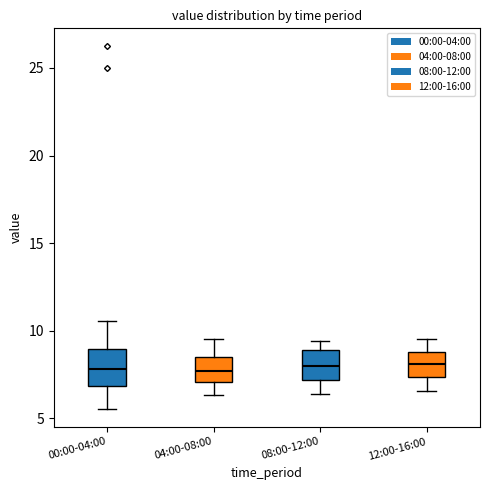

Reading left to right, read every box against the y-axis: the position of its median line, the range the box covers, and the ends of its whiskers. The values are not printed on the chart, so give them approximately, as read against the axis.

00:00-04:00: median 8.0, box 7.0 to 9.0, whiskers 5.5 to 10.5
04:00-08:00: median 7.5, box 7.0 to 8.5, whiskers 6.5 to 9.5
08:00-12:00: median 8.0, box 7.0 to 9.0, whiskers 6.5 to 9.5
12:00-16:00: median 8.0, box 7.5 to 9.0, whiskers 6.5 to 9.5